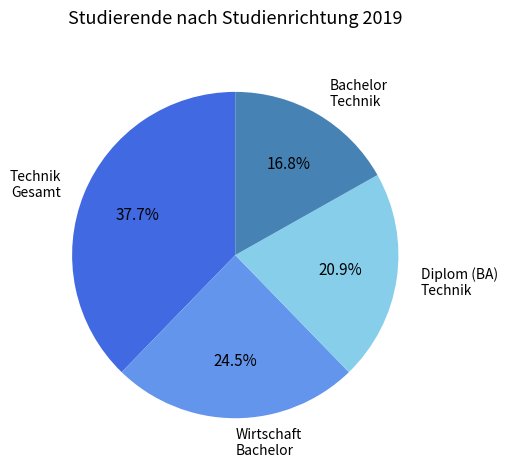

Is there any slice that represents more than half of the pie?

No